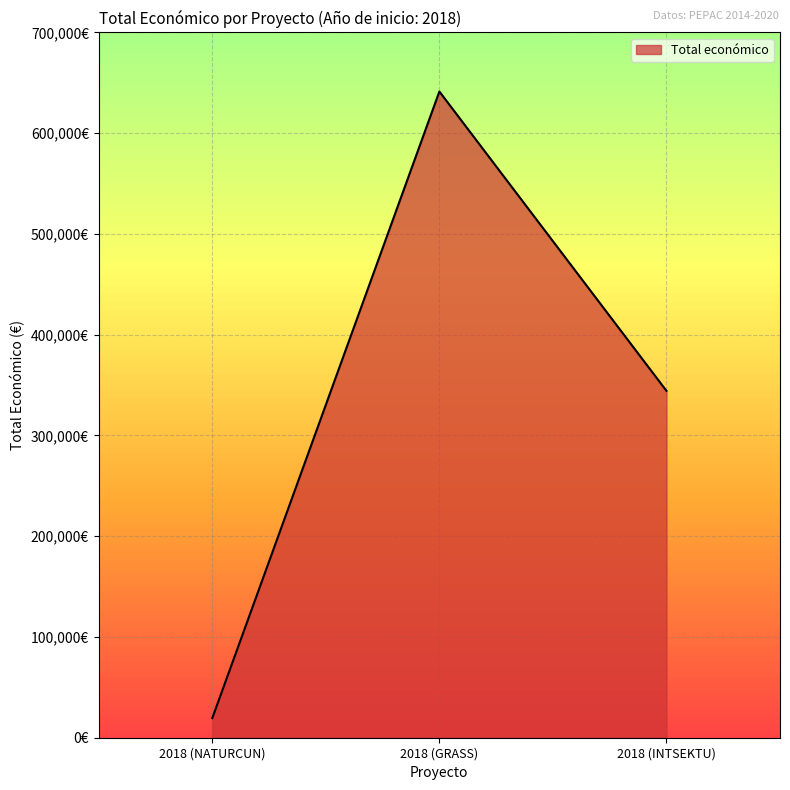

What is the smallest value displayed?

19478